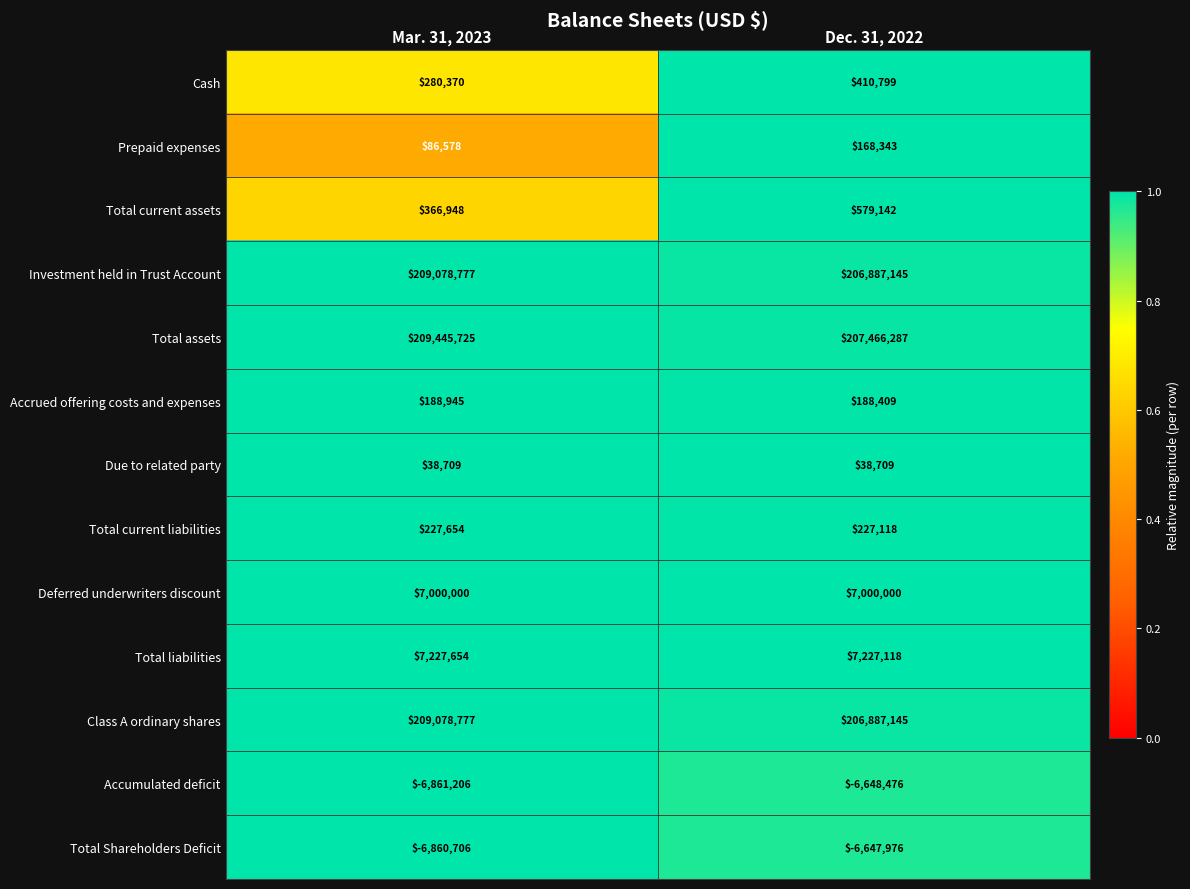

What is the spread (max minus min) of values at Mar. 31, 2023?

216306931